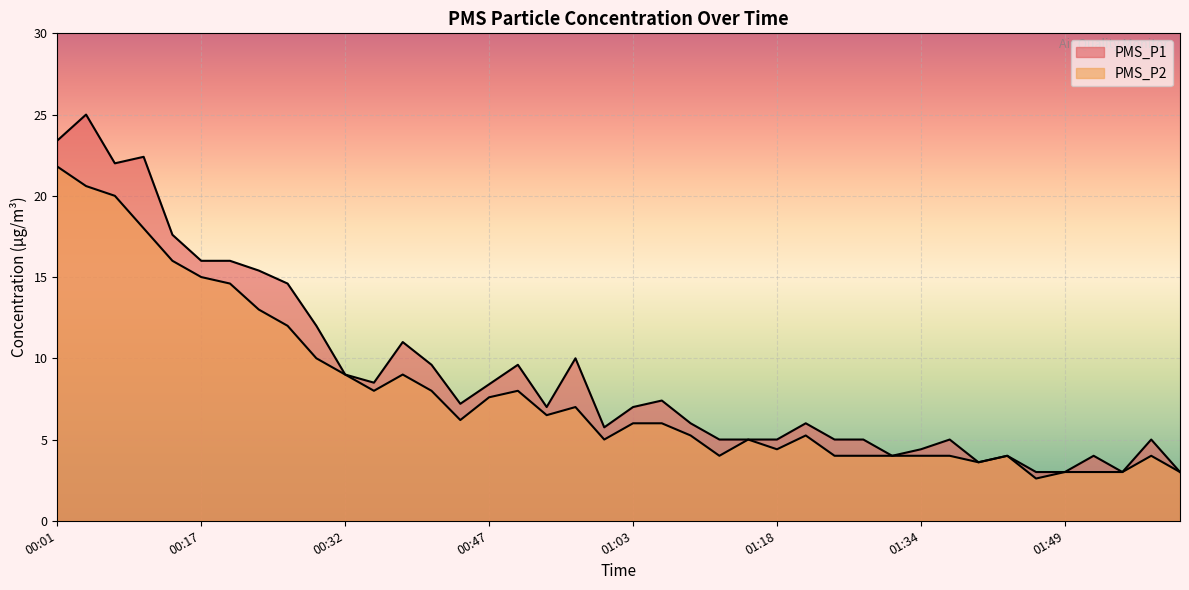

What are all the series names shown in the legend?

PMS_P1, PMS_P2